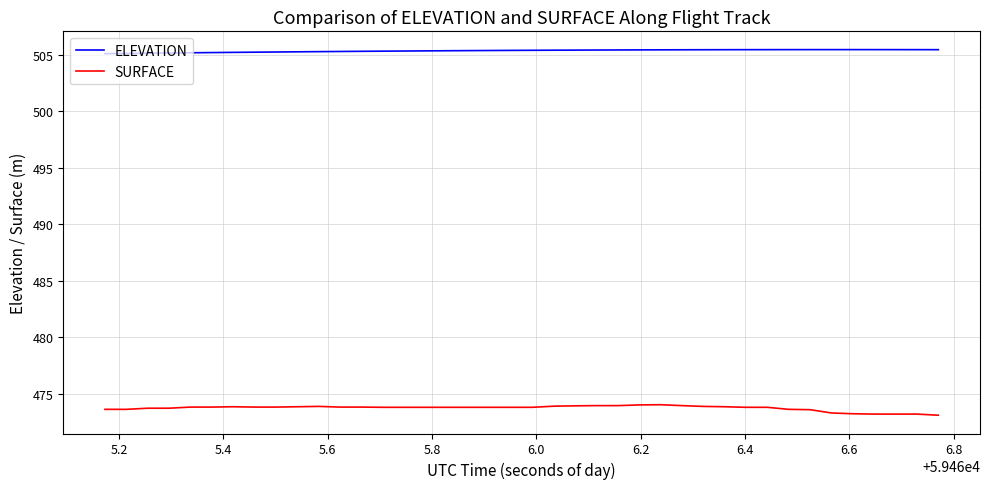

True or false: ELEVATION and SURFACE intersect in this chart.

False